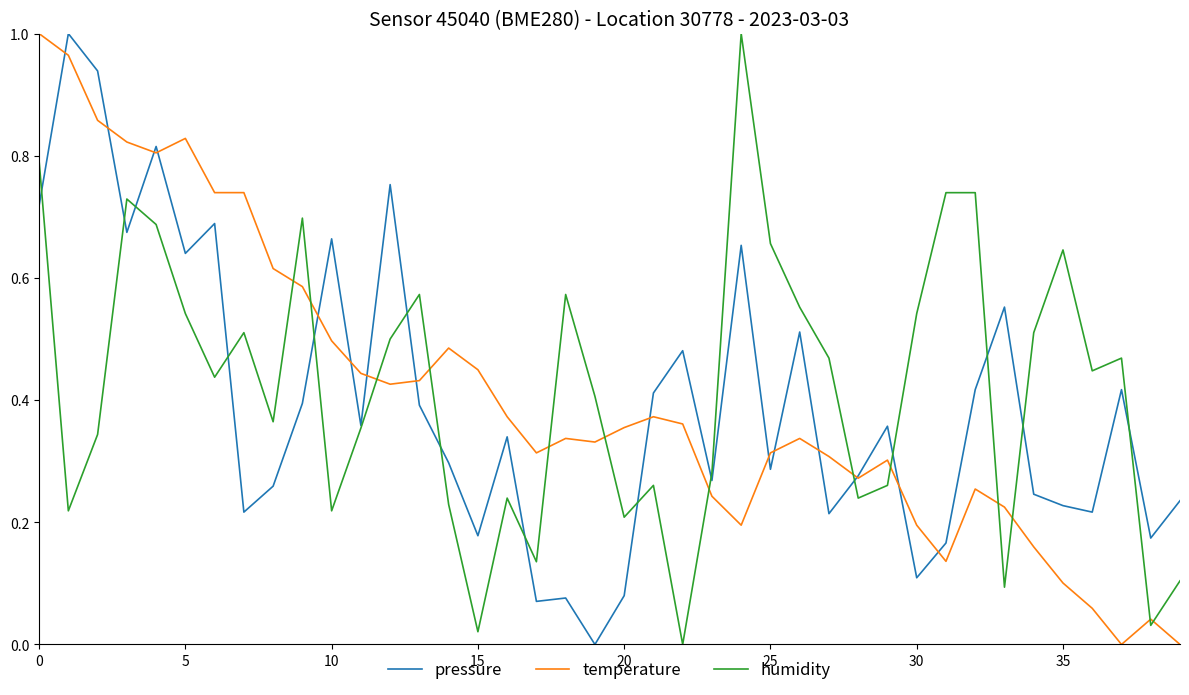

How many lines are shown in the chart?

3